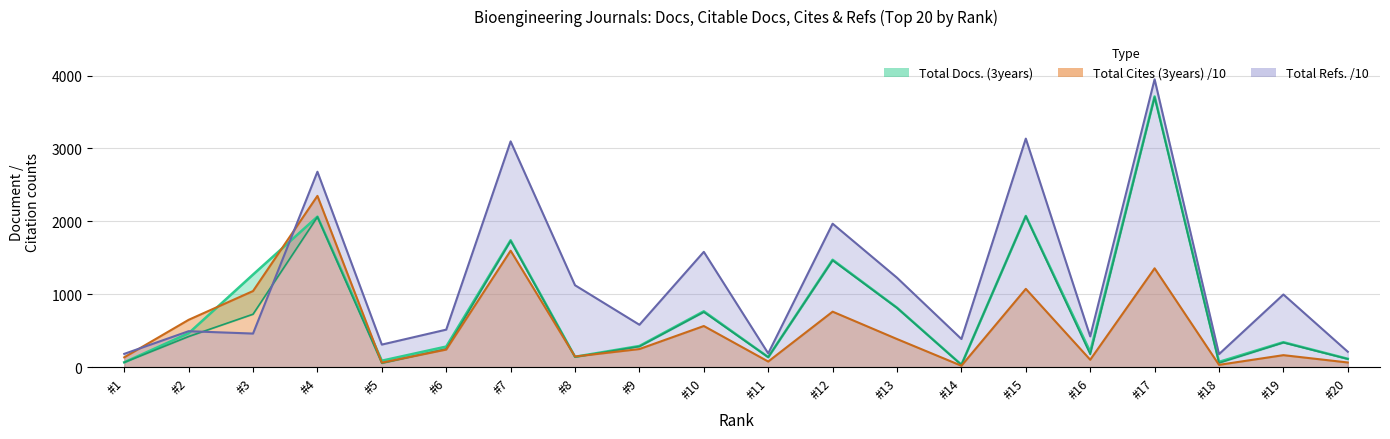

How many interior local valleys does the Total Cites (3years) series have?

6